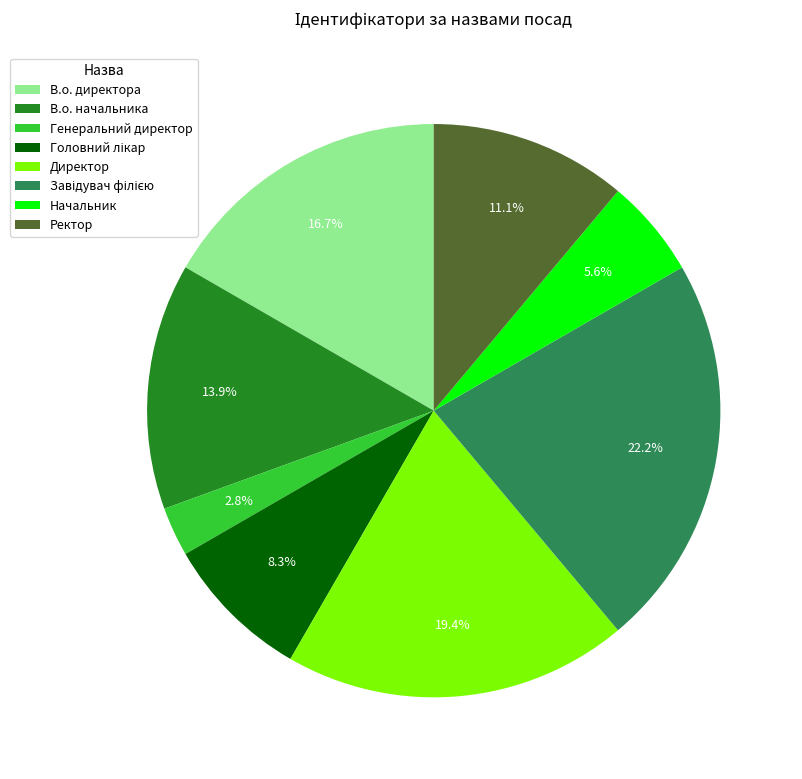

What percentage do В.о. начальника and Генеральний директор together represent?

16.7%